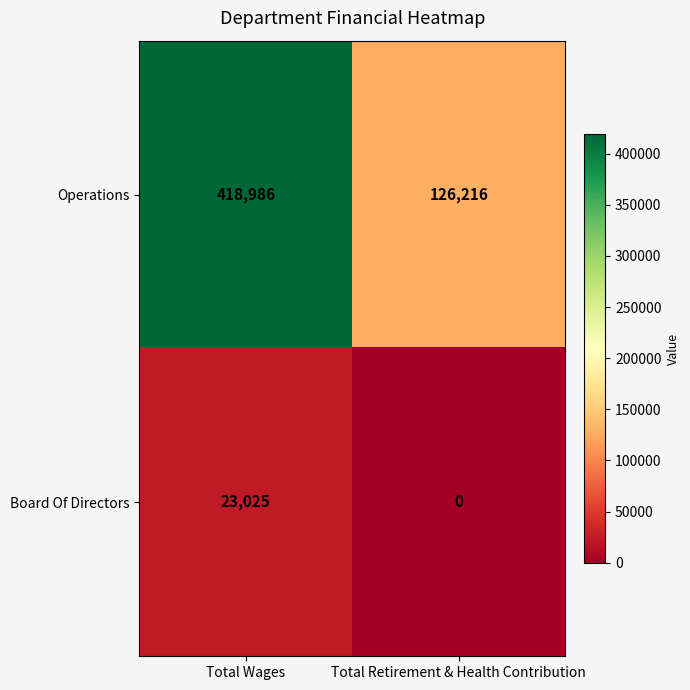

Read the Operations value at Total Wages, to the nearest 100.

419000